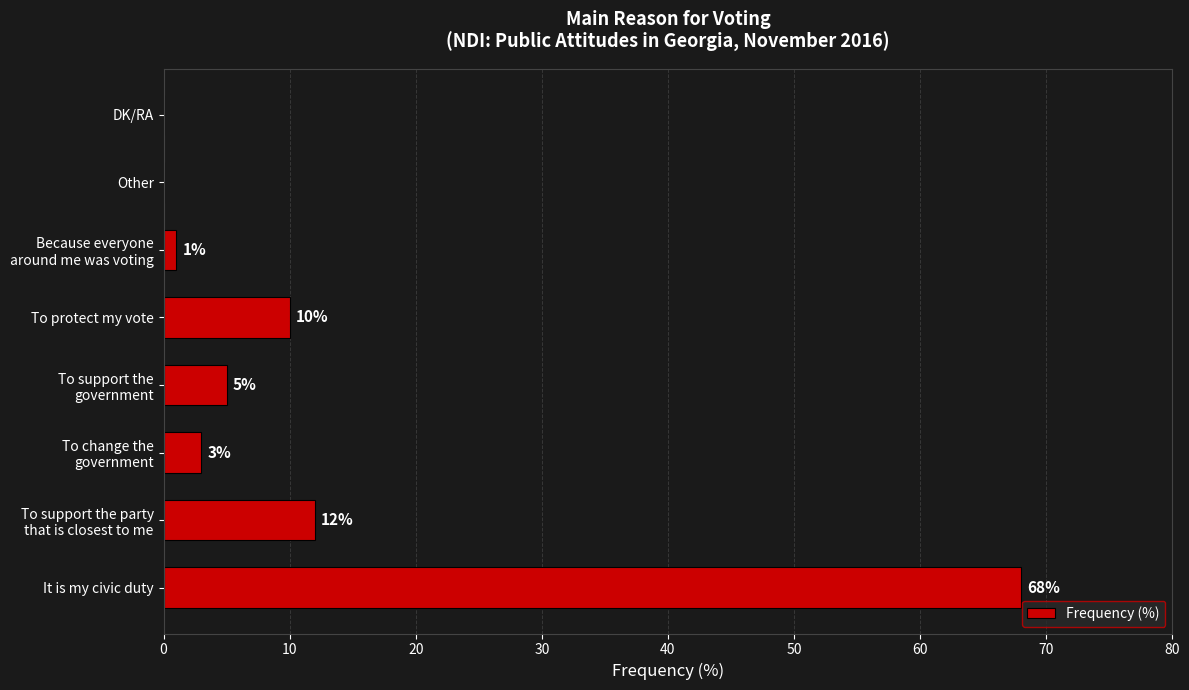

Where is the data nearest to the value 34?

To support the party
that is closest to me